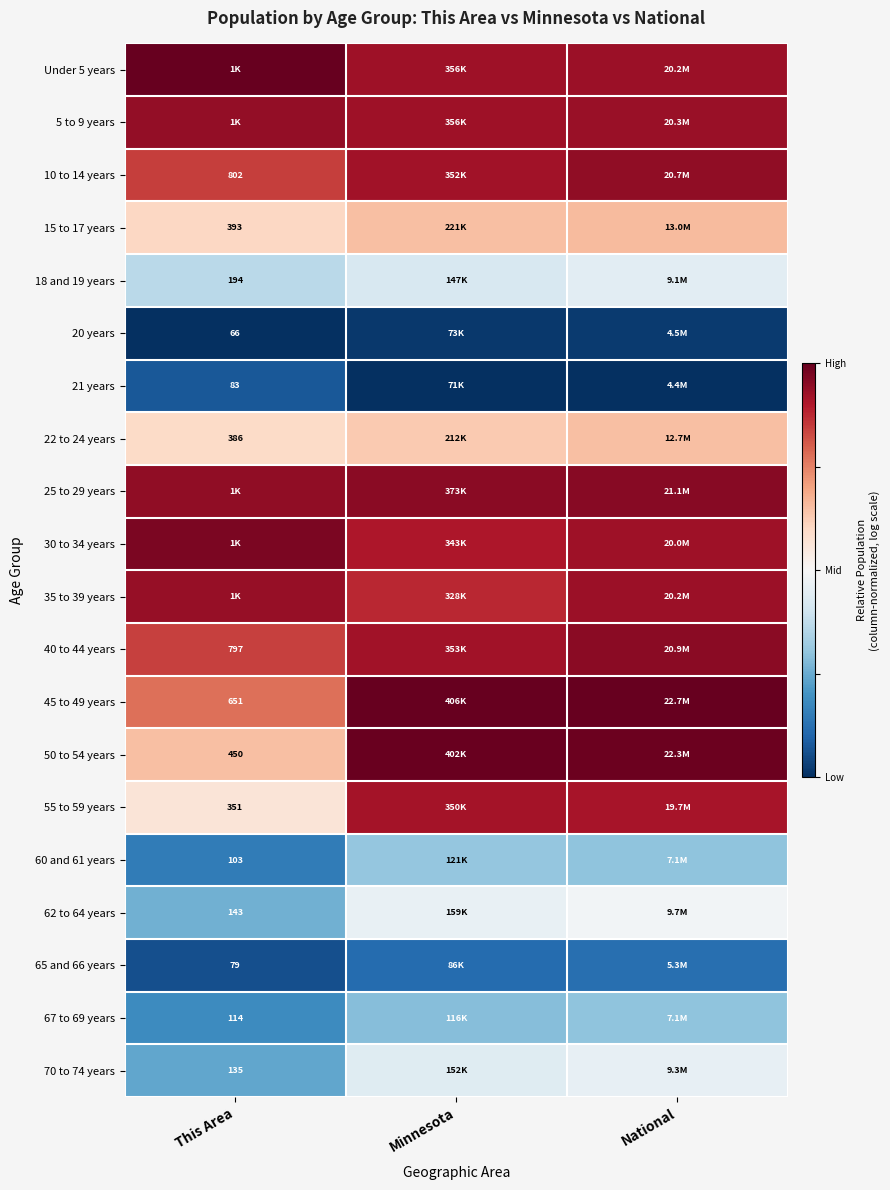

Is the value of 40 to 44 years at This Area greater than the value of 25 to 29 years at National?

No